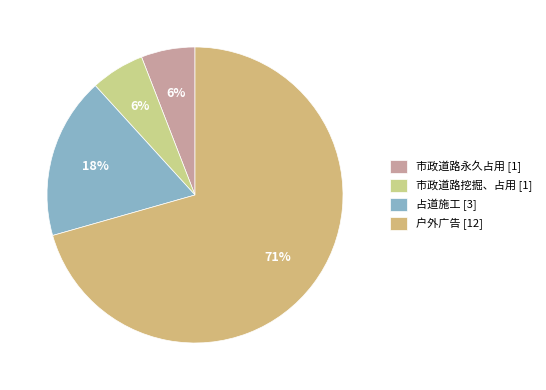

How many slices are in this pie chart?

4